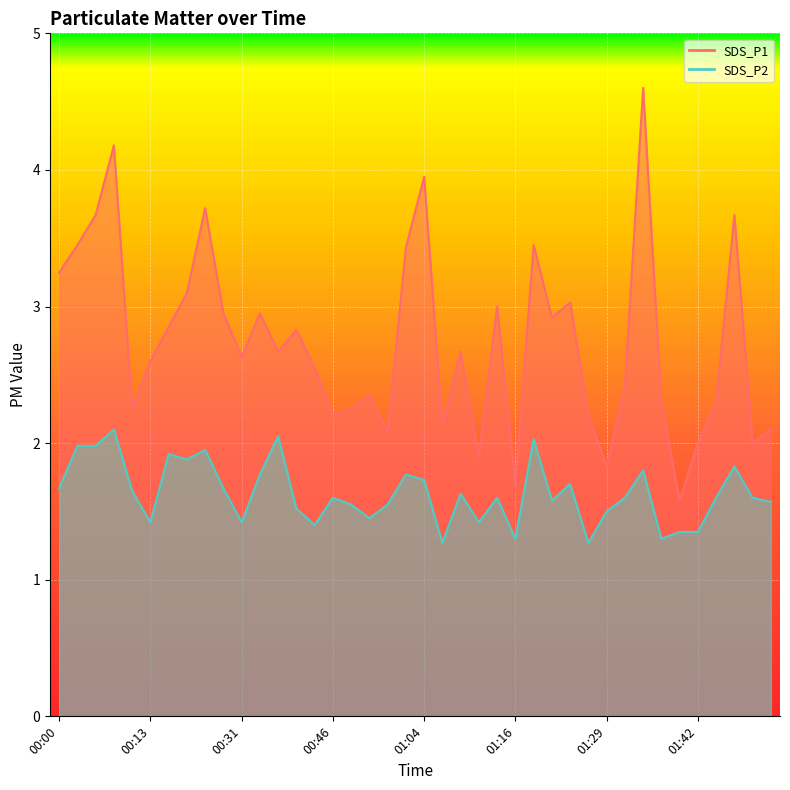

Reading right to left, extract all data points from this chart.

SDS_P1: 01:51=2.1	01:49=2.0	01:47=3.7	01:44=2.3	01:42=2.0	01:39=1.6	01:37=2.3	01:34=4.6	01:32=2.4	01:29=1.8	01:27=2.2	01:24=3.0	01:22=2.9	01:19=3.5	01:16=1.7	01:14=3.0	01:11=1.9	01:09=2.7	01:06=2.1	01:04=4.0	01:01=3.4	00:56=2.1	00:54=2.4	00:49=2.2	00:46=2.2	00:43=2.5	00:38=2.8	00:36=2.7	00:33=3.0	00:31=2.6	00:28=3.0	00:26=3.7	00:23=3.1	00:15=2.9	00:13=2.6	00:10=2.2	00:08=4.2	00:05=3.7	00:03=3.5	00:00=3.2
SDS_P2: 01:51=1.6	01:49=1.6	01:47=1.8	01:44=1.6	01:42=1.4	01:39=1.4	01:37=1.3	01:34=1.8	01:32=1.6	01:29=1.5	01:27=1.3	01:24=1.7	01:22=1.6	01:19=2.0	01:16=1.3	01:14=1.6	01:11=1.4	01:09=1.6	01:06=1.3	01:04=1.7	01:01=1.8	00:56=1.6	00:54=1.4	00:49=1.6	00:46=1.6	00:43=1.4	00:38=1.5	00:36=2.0	00:33=1.8	00:31=1.4	00:28=1.7	00:26=1.9	00:23=1.9	00:15=1.9	00:13=1.4	00:10=1.6	00:08=2.1	00:05=2.0	00:03=2.0	00:00=1.7